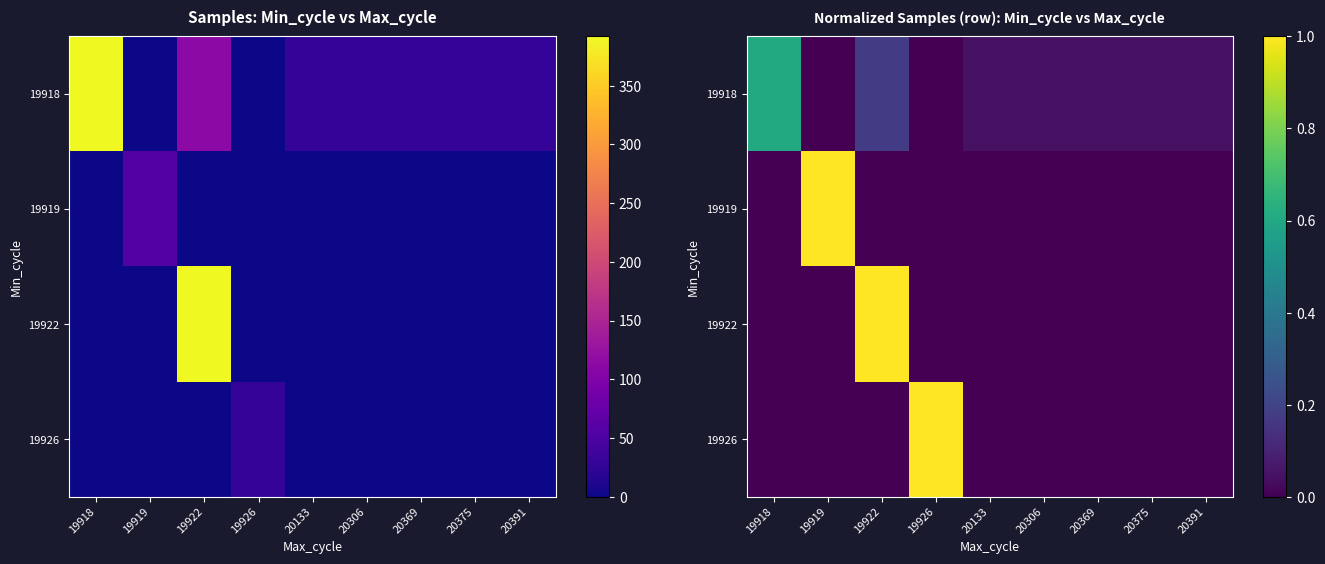

Is it true that 19919 equals 0.0 at 19926?

True